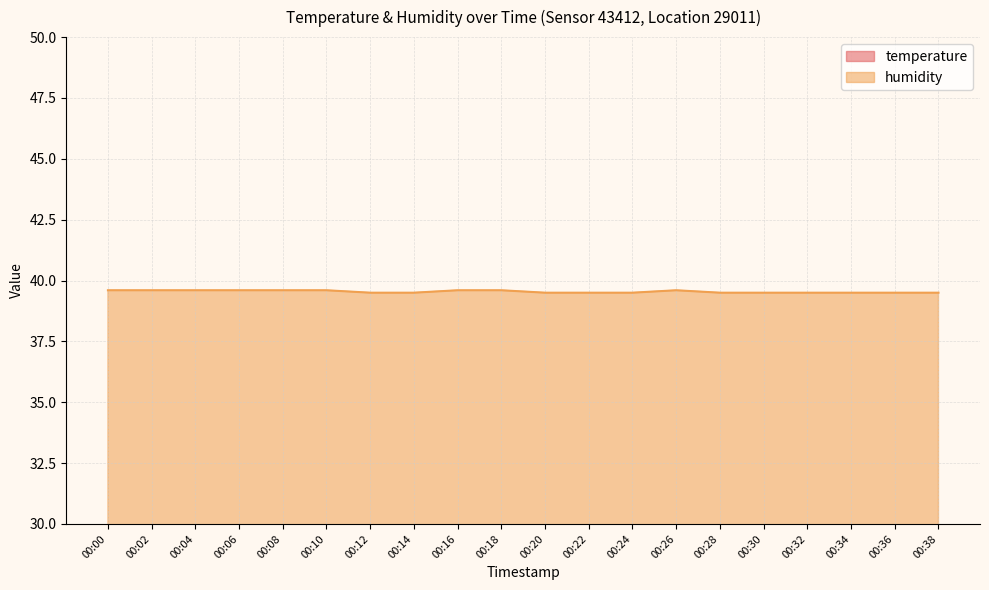

True or false: humidity and temperature cross at least once.

False